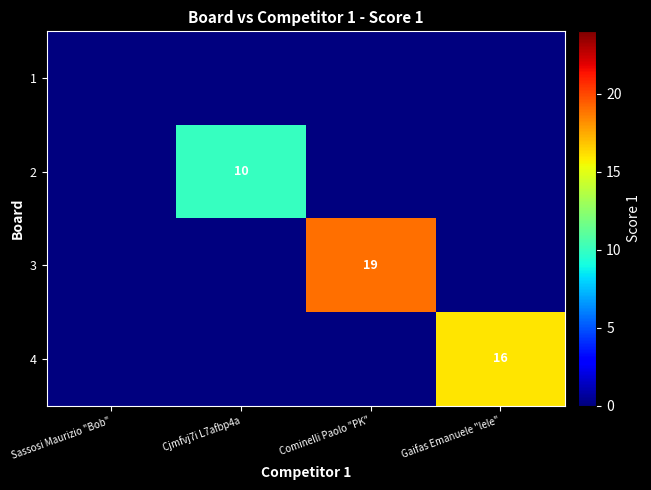

Is it true that 3 equals 0 at Gaifas Emanuele "lele"?

True